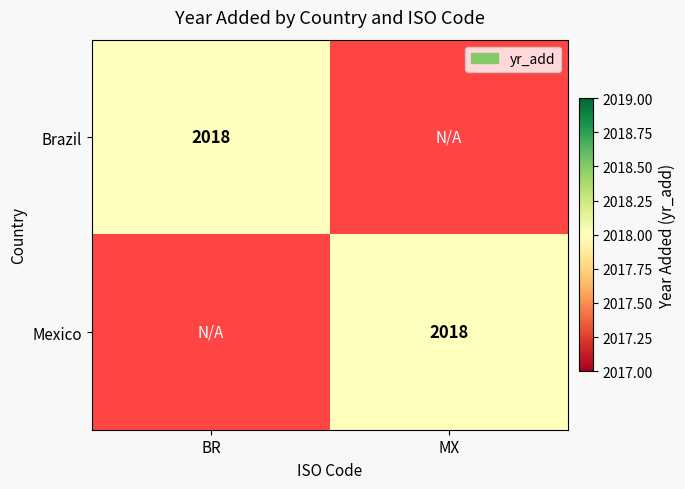

The Brazil series shows 2018 at BR. True or false?

True